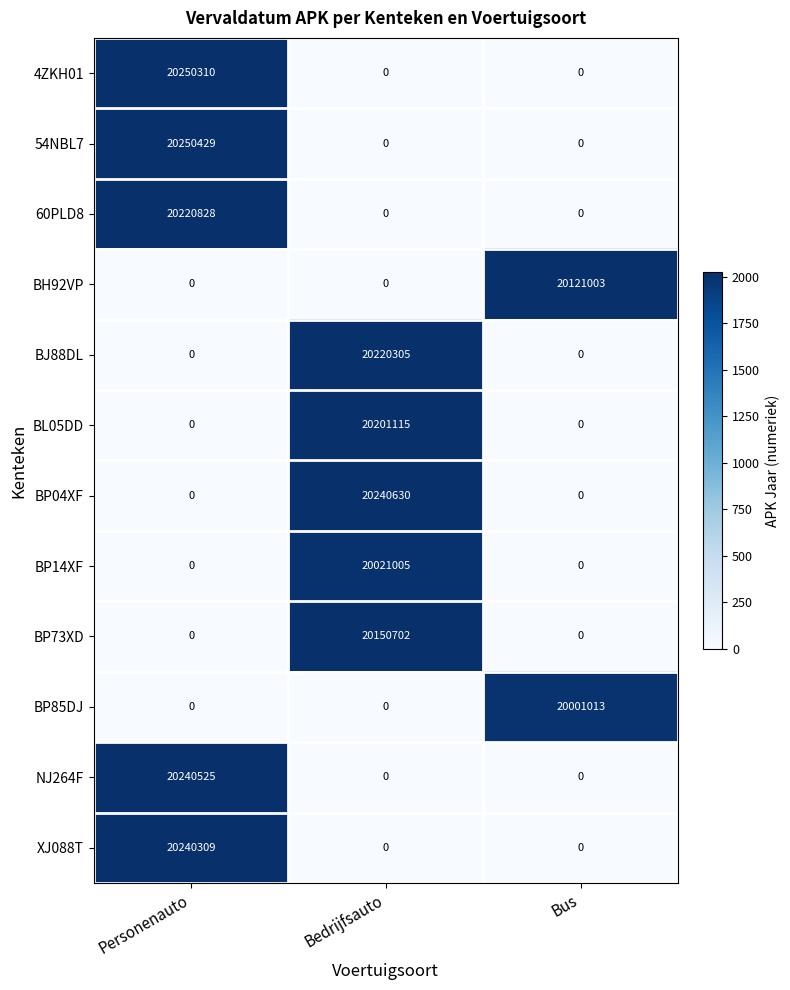

At how many categories does at least one series exceed 14859490?

3